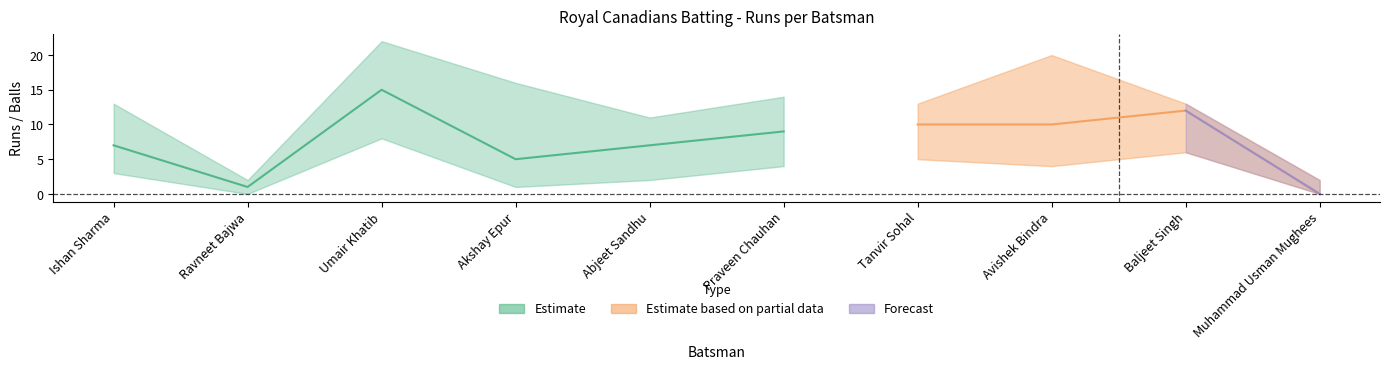

Count the number of categories in the chart.

10